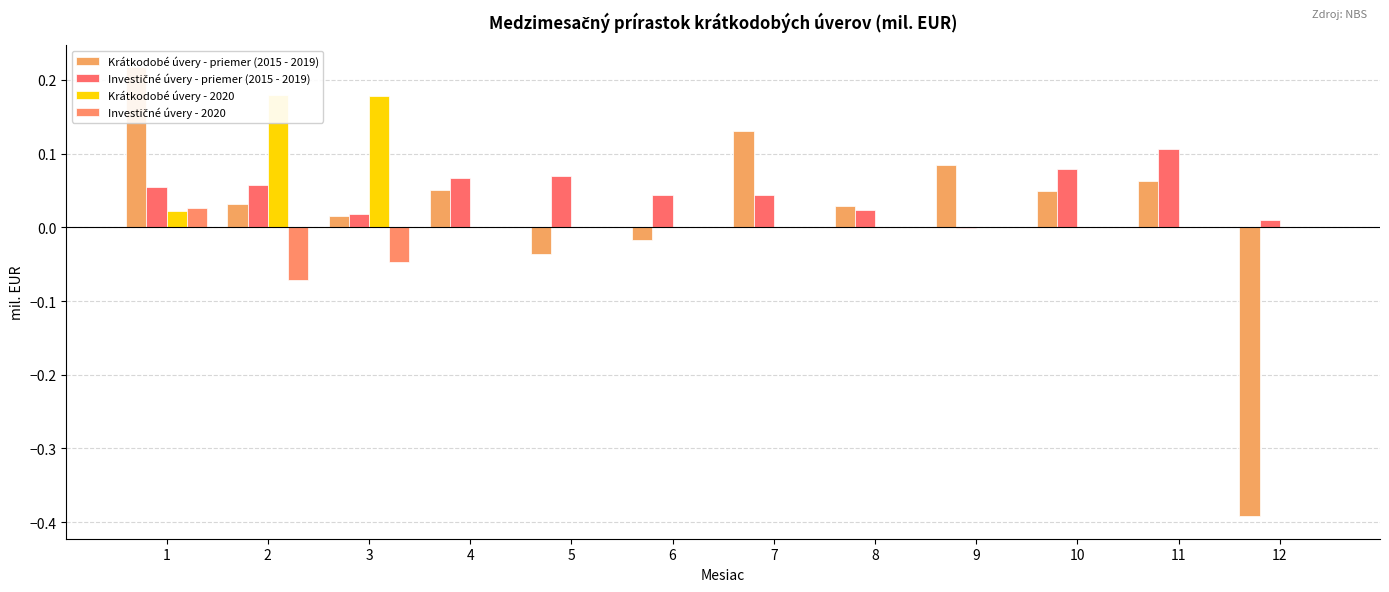

What is the spread (max minus min) of values at 6?

0.1